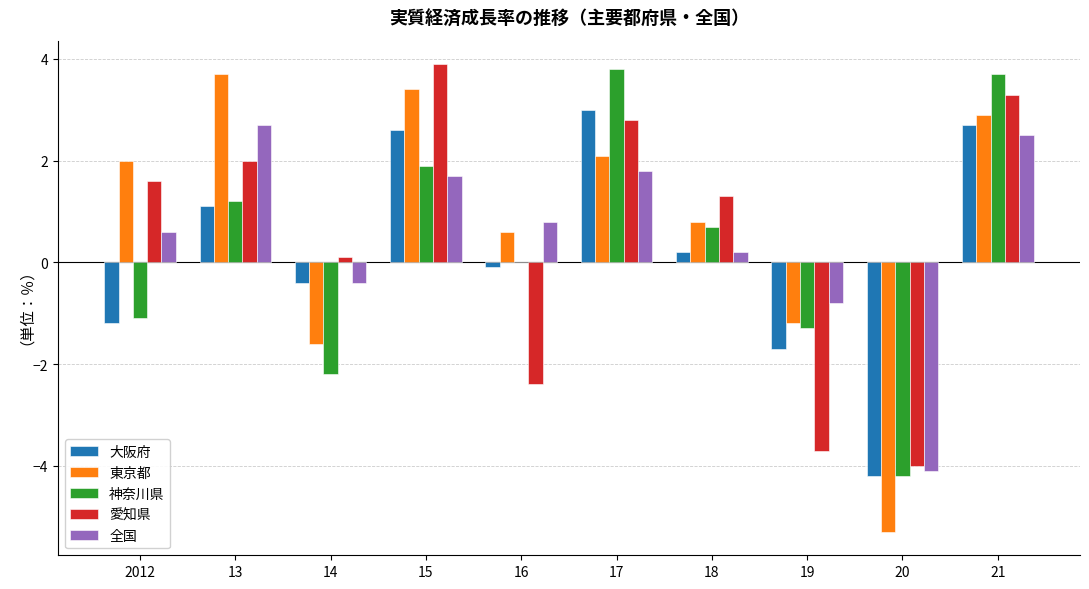

What is the sum of the 東京都 values at 20 and 17?

-3.2